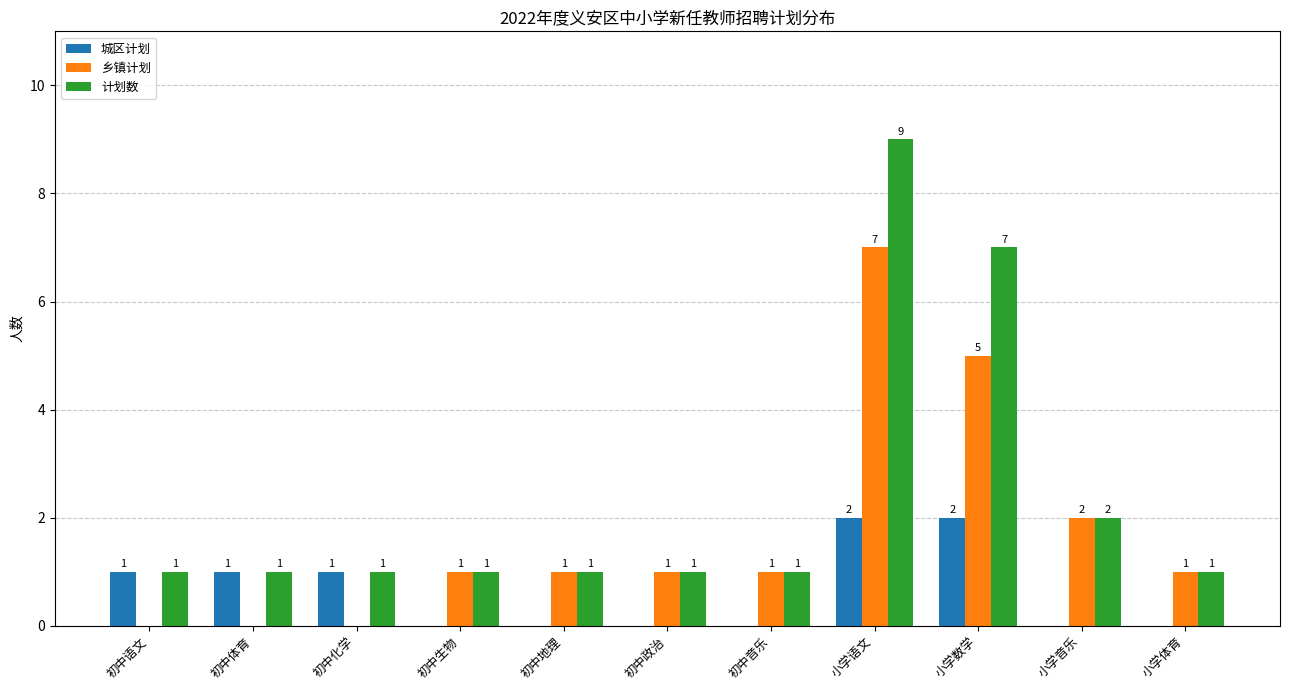

Reading left to right, transcribe all the data shown in this chart.

城区计划: 初中语文=1	初中体育=1	初中化学=1	初中生物=0	初中地理=0	初中政治=0	初中音乐=0	小学语文=2	小学数学=2	小学音乐=0	小学体育=0
乡镇计划: 初中语文=0	初中体育=0	初中化学=0	初中生物=1	初中地理=1	初中政治=1	初中音乐=1	小学语文=7	小学数学=5	小学音乐=2	小学体育=1
计划数: 初中语文=1	初中体育=1	初中化学=1	初中生物=1	初中地理=1	初中政治=1	初中音乐=1	小学语文=9	小学数学=7	小学音乐=2	小学体育=1